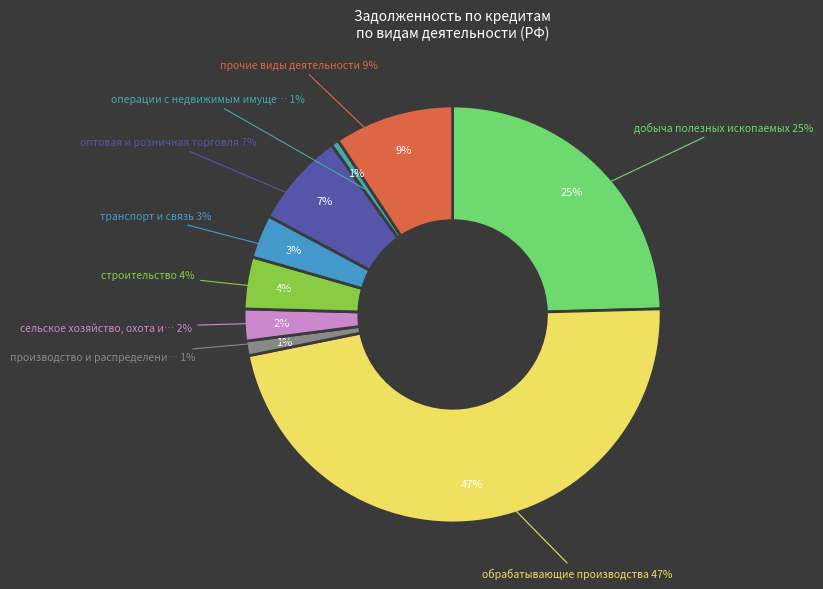

Which has a higher value, операции с недвижимым имуществом or оптовая и розничная торговля?

оптовая и розничная торговля